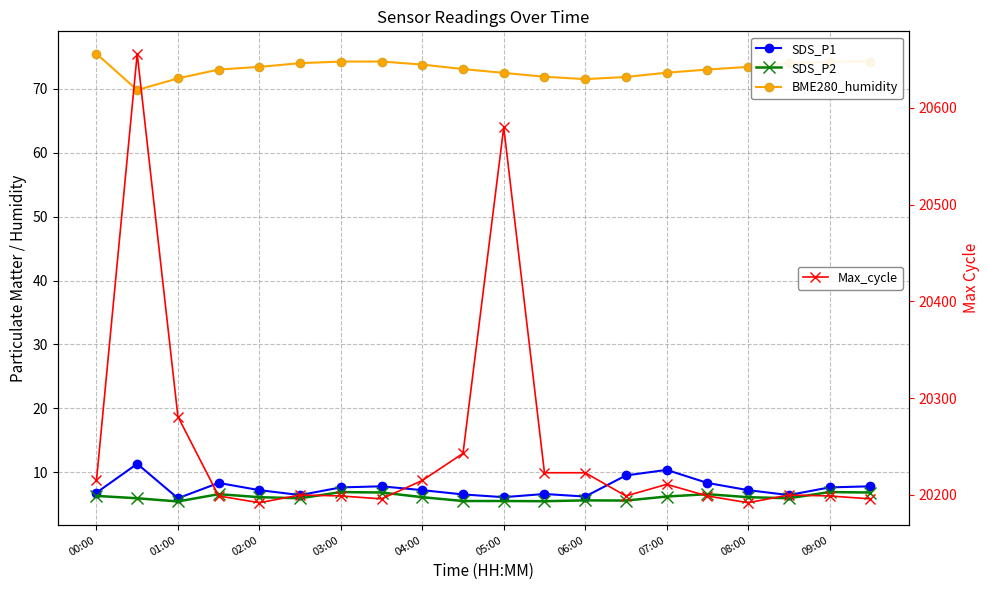

At how many categories does at least one series exceed 18420?

20